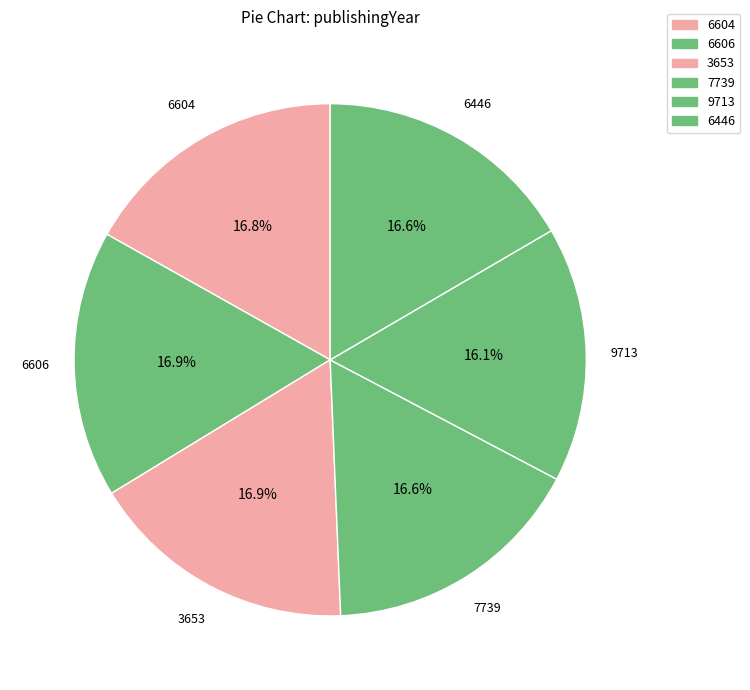

How many segments does this pie chart have?

6